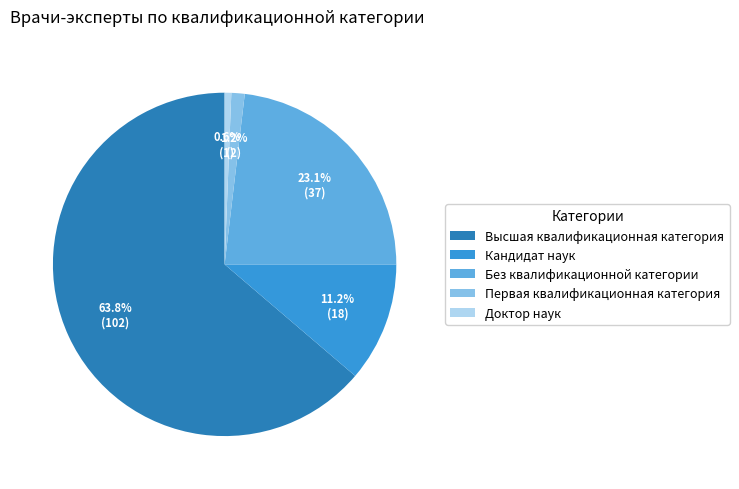

Which category has the biggest portion of the pie?

Высшая квалификационная категория